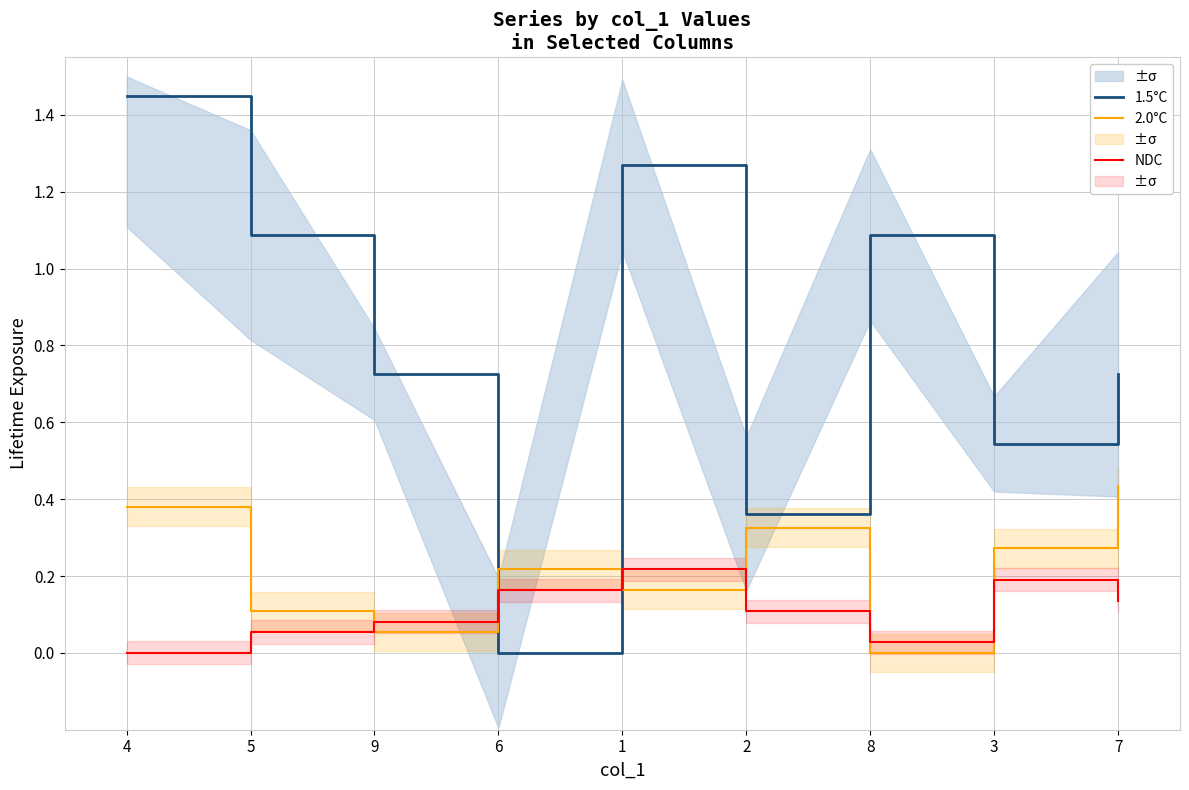

What are all the series names shown in the legend?

1.5°C, 2.0°C, NDC